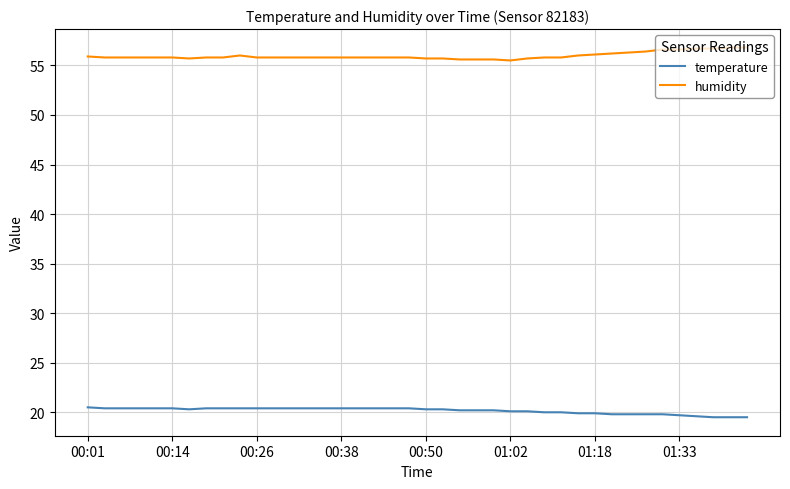

Rank the series by their maximum value, from lowest to highest.

temperature, humidity